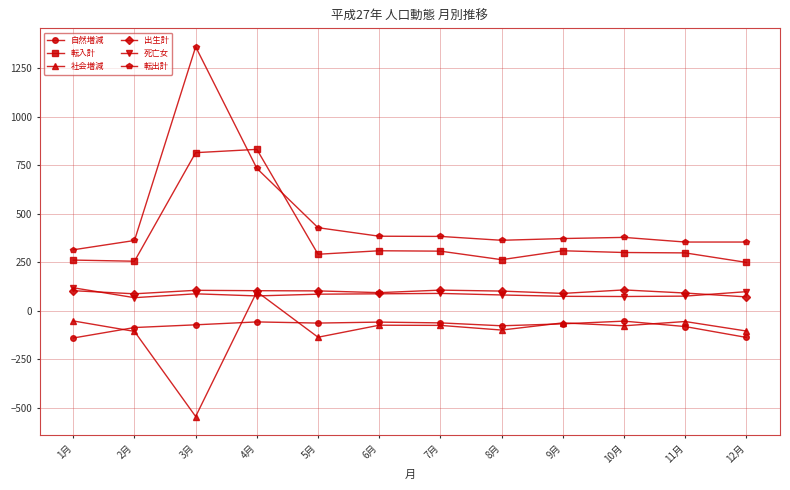

True or false: 自然増減 and 転出計 intersect in this chart.

False